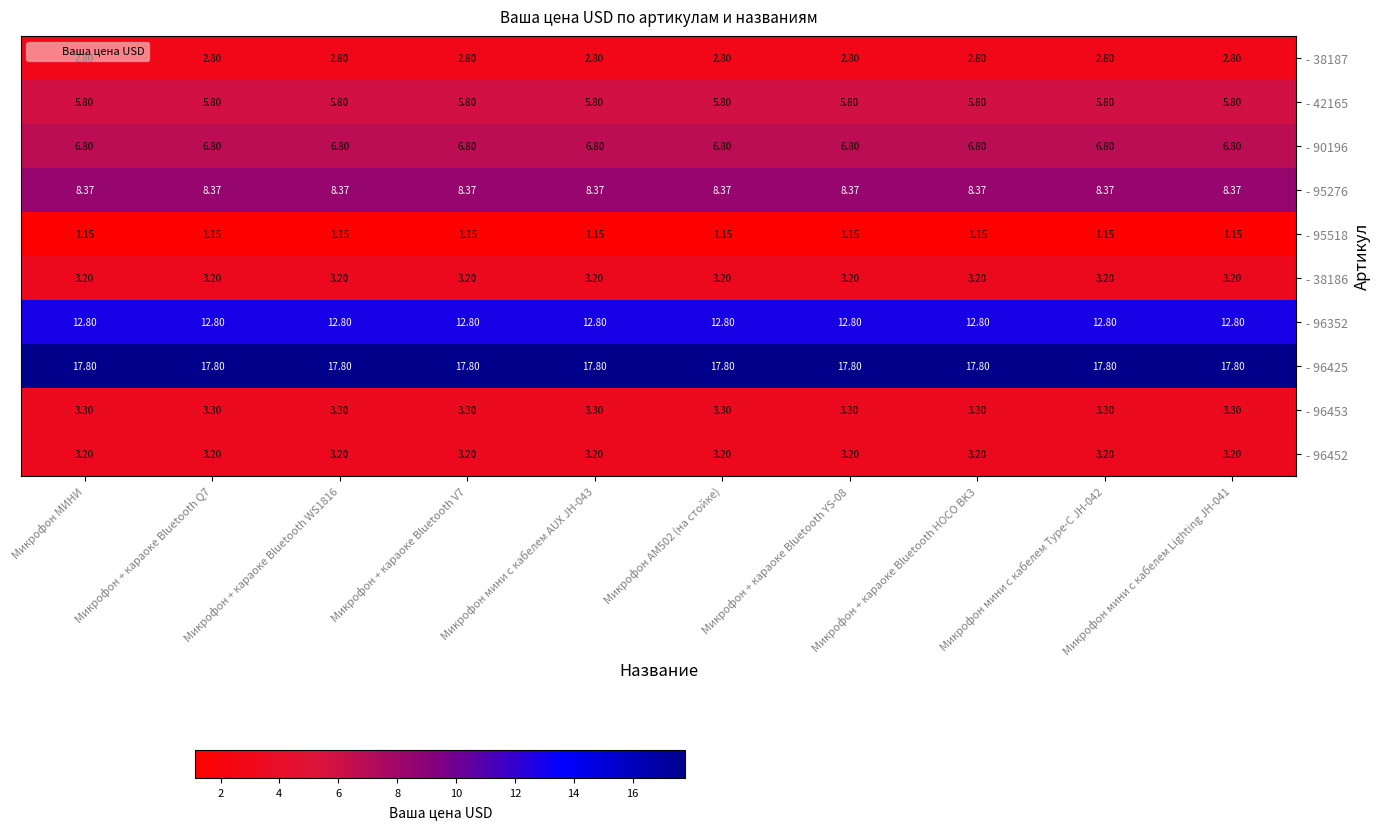

Is the value of - 38186 at Микрофон + караоке Bluetooth WS1816 greater than the value of - 95276 at Микрофон + караоке Bluetooth Q7?

No